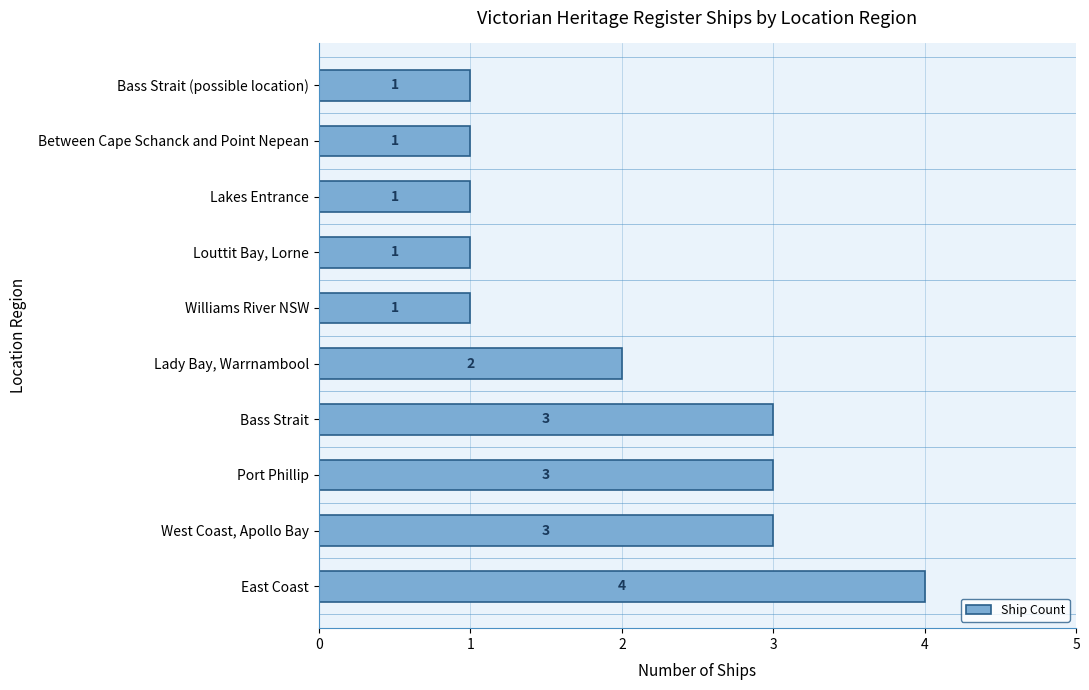

Between Williams River NSW and Port Phillip, which is larger?

Port Phillip